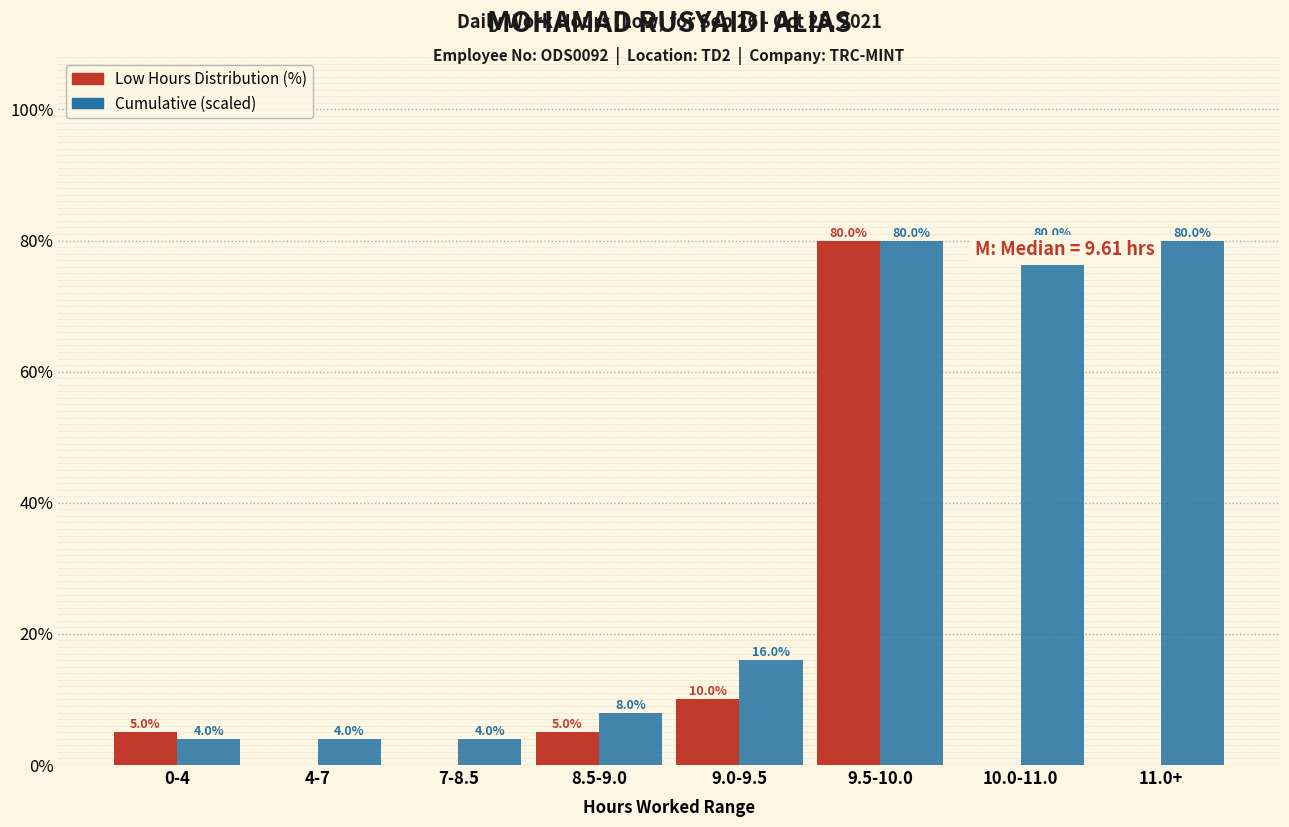

What position from the right is 10.0-11.0?

2